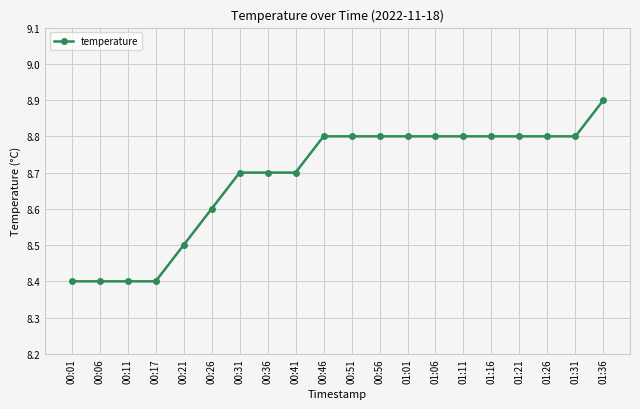

What position from the left is 01:26?

18